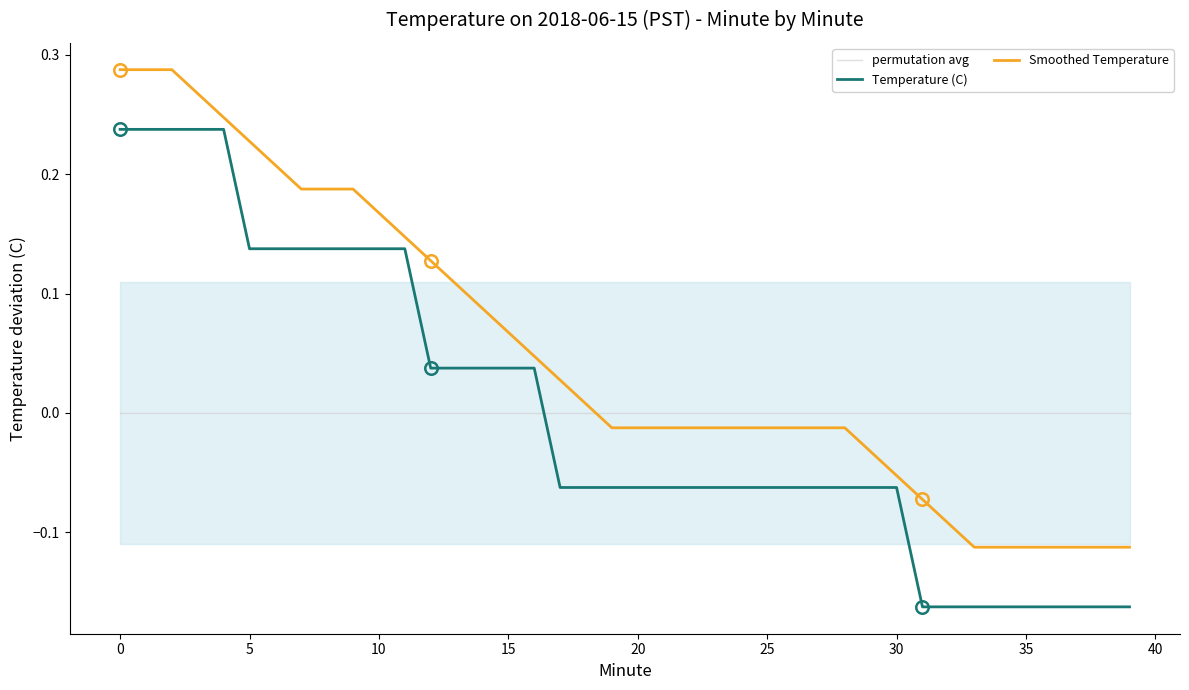

True or false: Smoothed Temperature and Temperature (C) cross at least once.

False